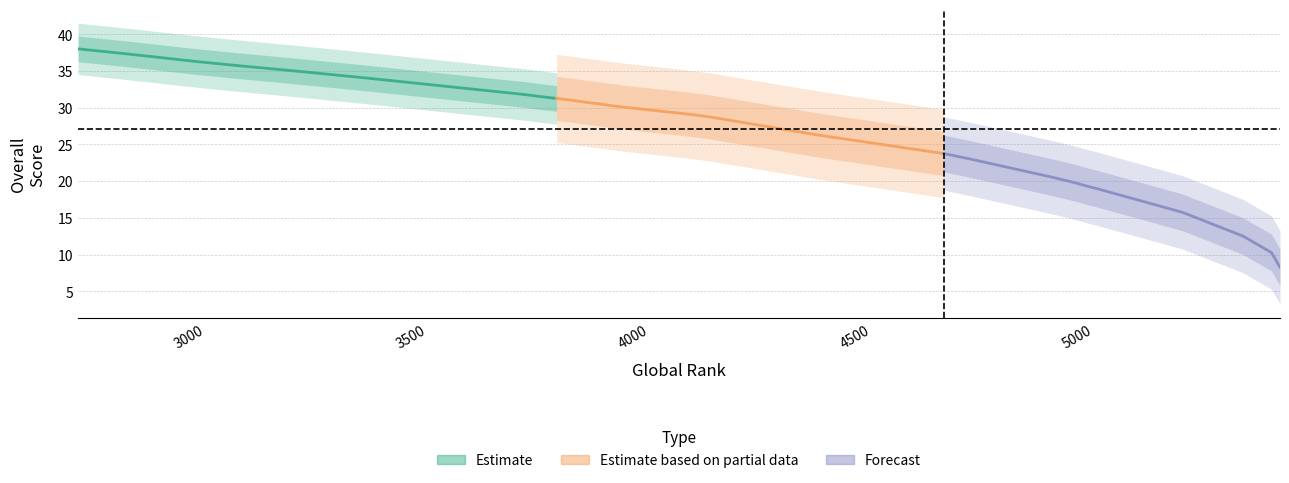

Is it true that the value at 38 is 51.9?

False